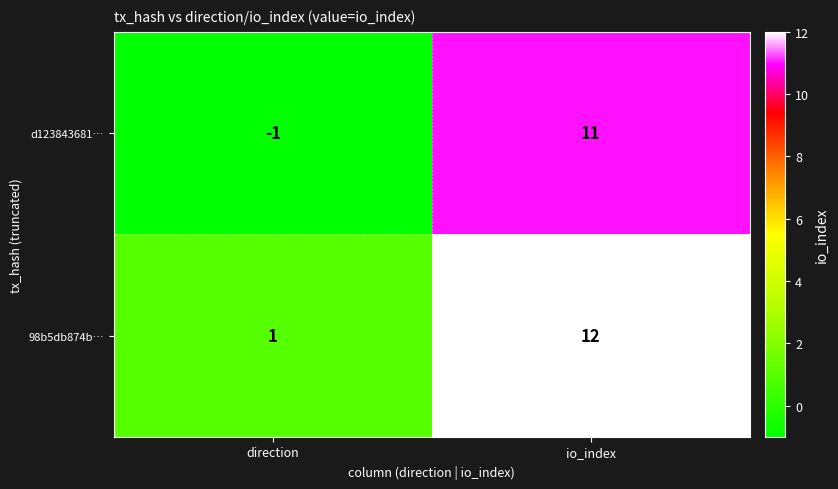

The d123843681… series shows 17 at io_index. True or false?

False